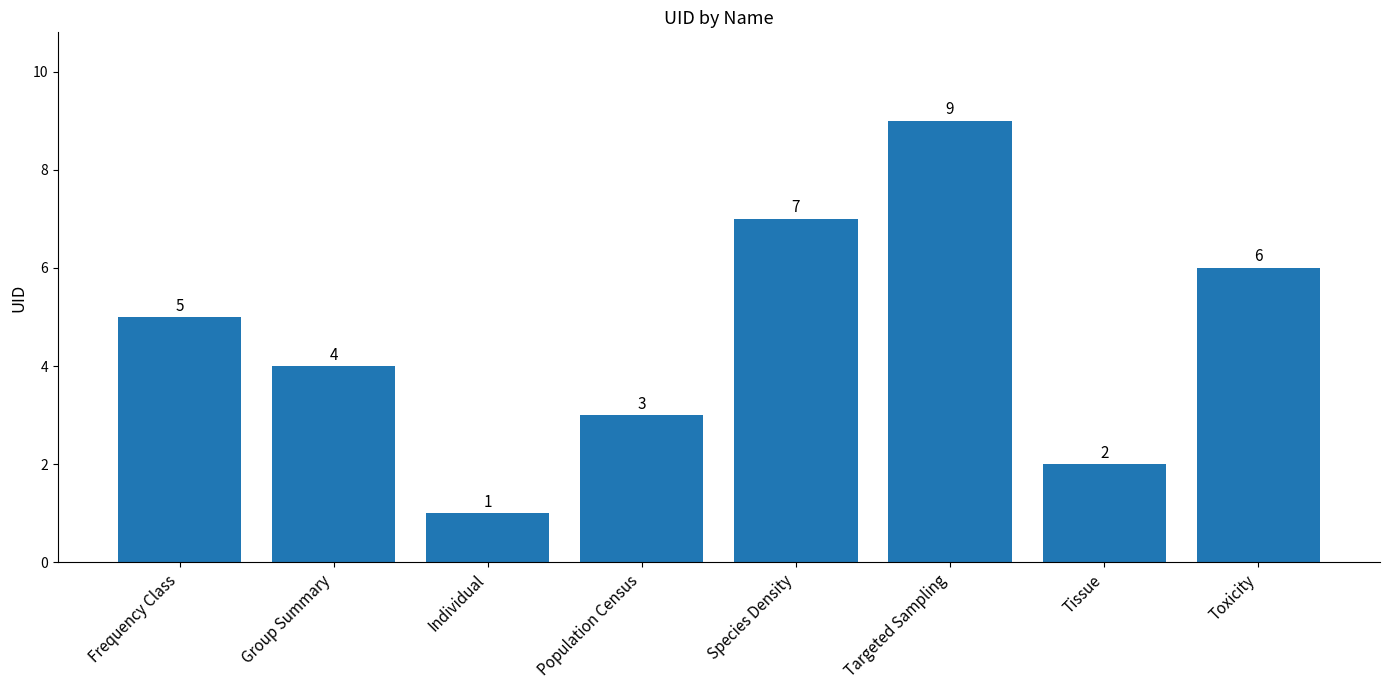

What is the greatest value displayed?

9